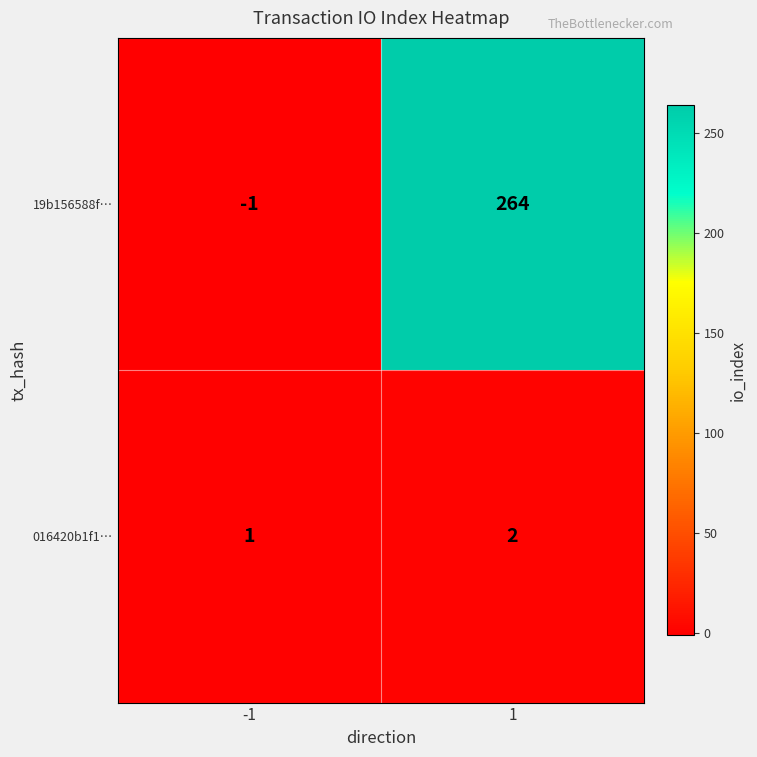

What is the sum of all 19b156588f… values?

263